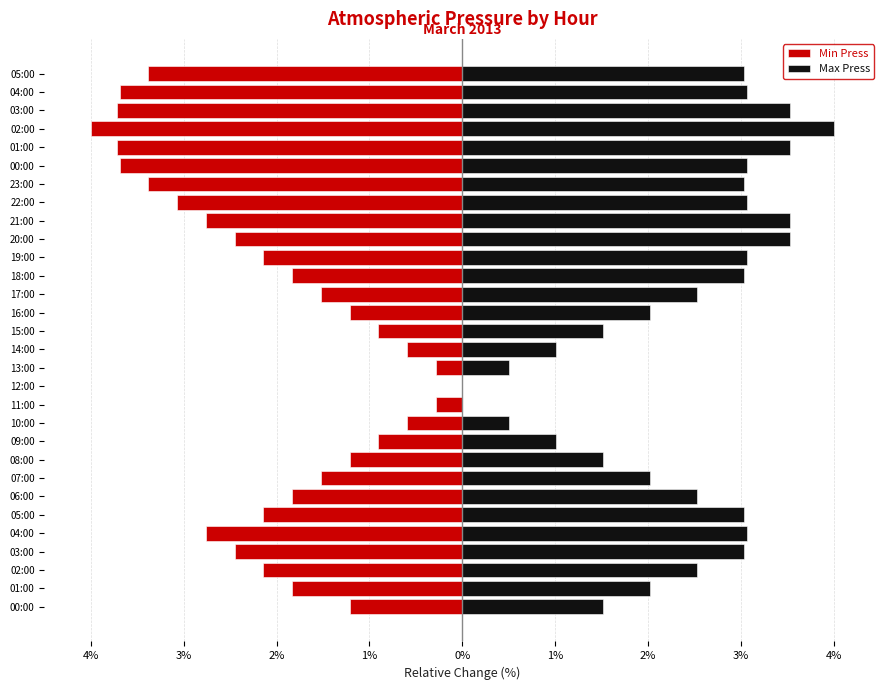

Between 02:00 and 00:00, which is larger?

00:00